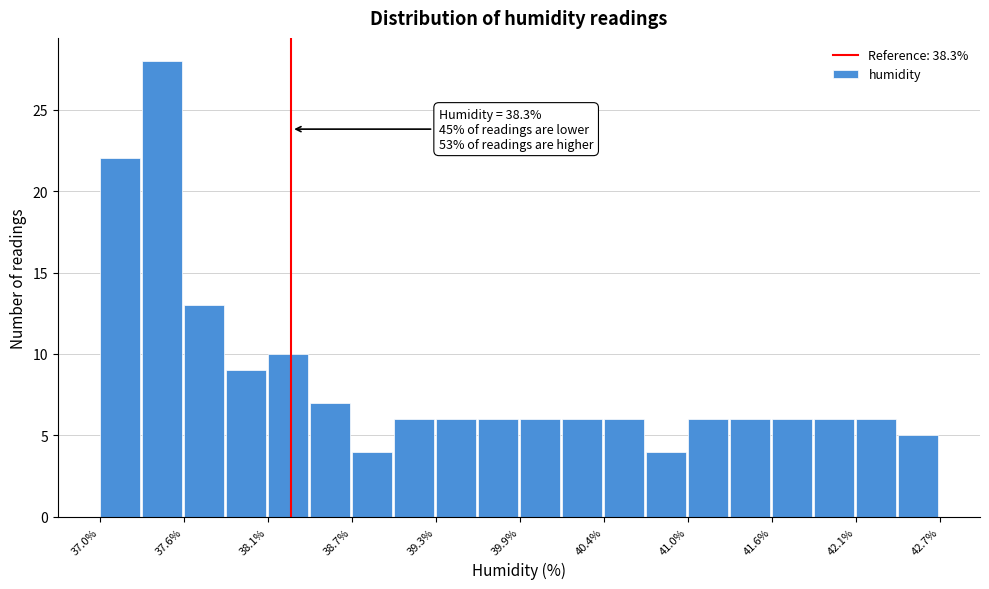

Around what value on the x-axis is the tallest bar? Give the approximate position of its centre, as read against the axis.

37.4